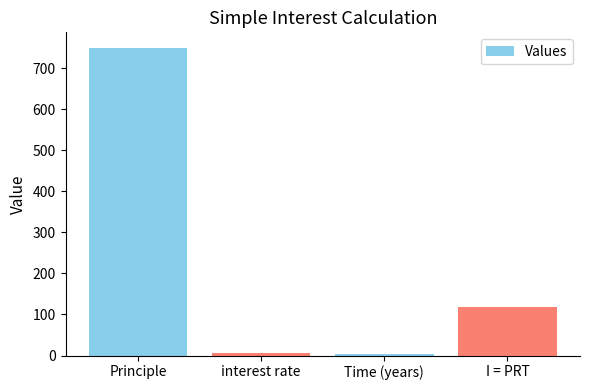

What is the difference between the second highest and second lowest values?

112.9